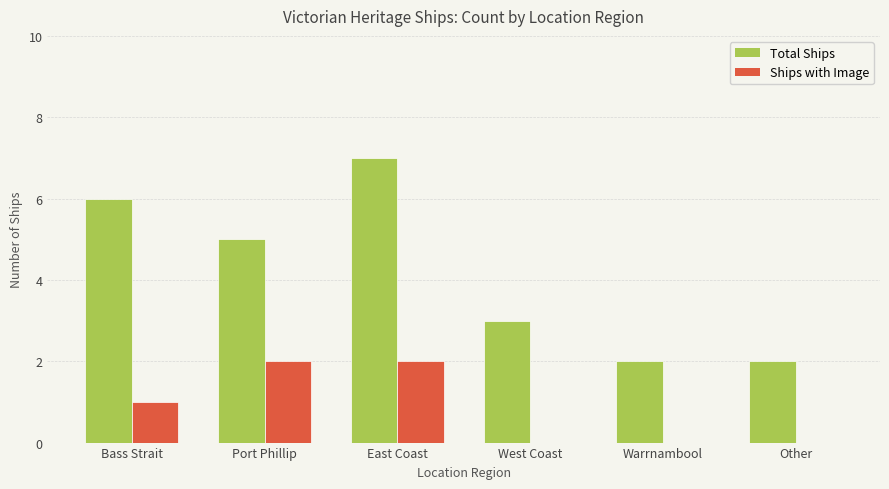

The Total Ships series shows 5 at Port Phillip. True or false?

True